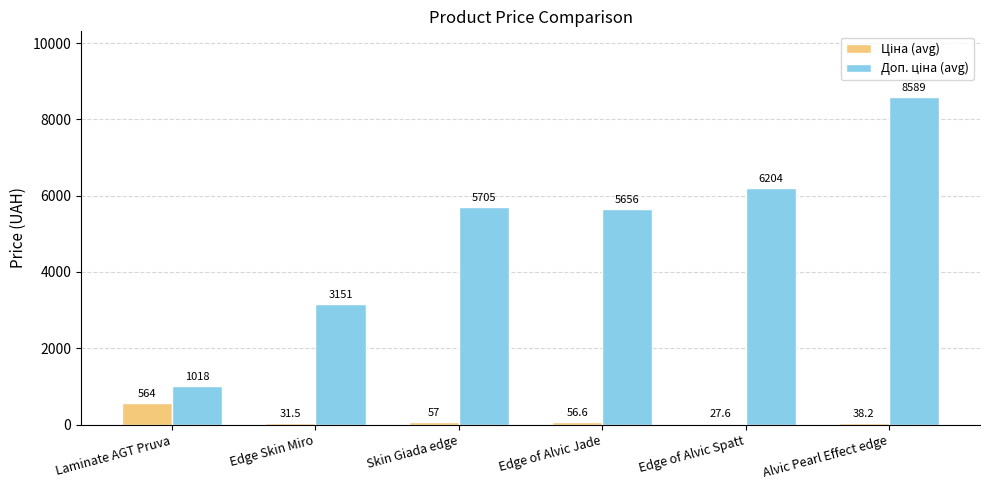

What is the total value across all series at Alvic Pearl Effect edge?

8627.2